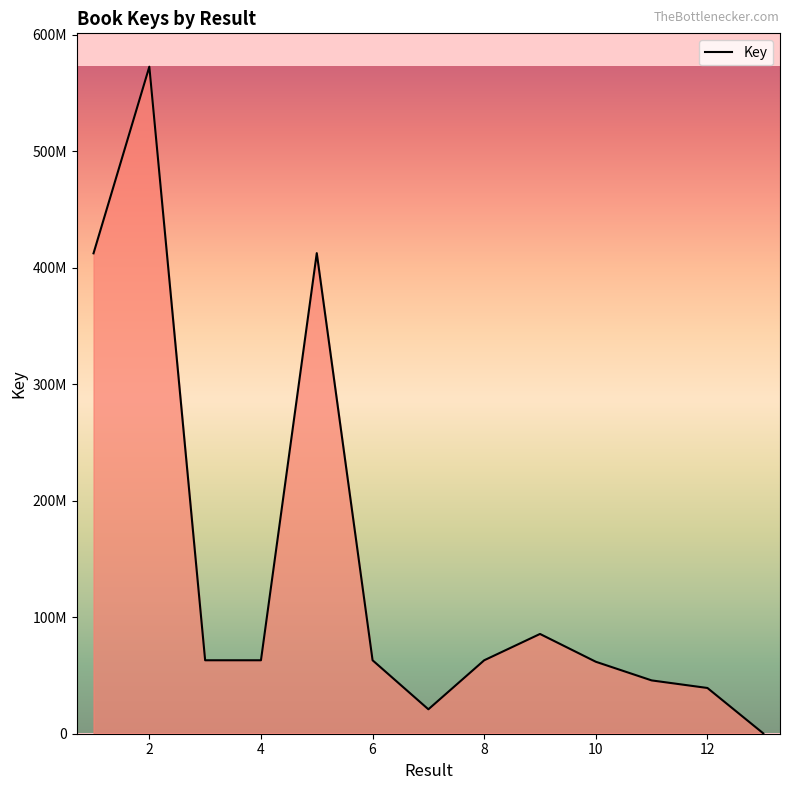

Does the chart have visible grid lines?

No